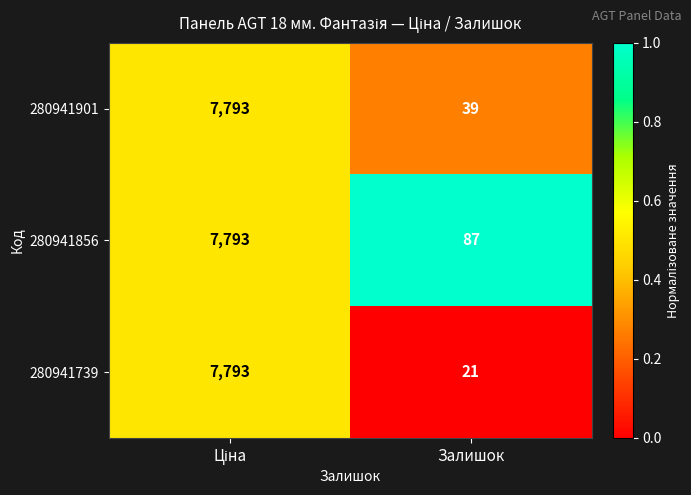

Reading left to right, transcribe all the data shown in this chart.

280941901: 7793	39
280941856: 7793	87
280941739: 7793	21